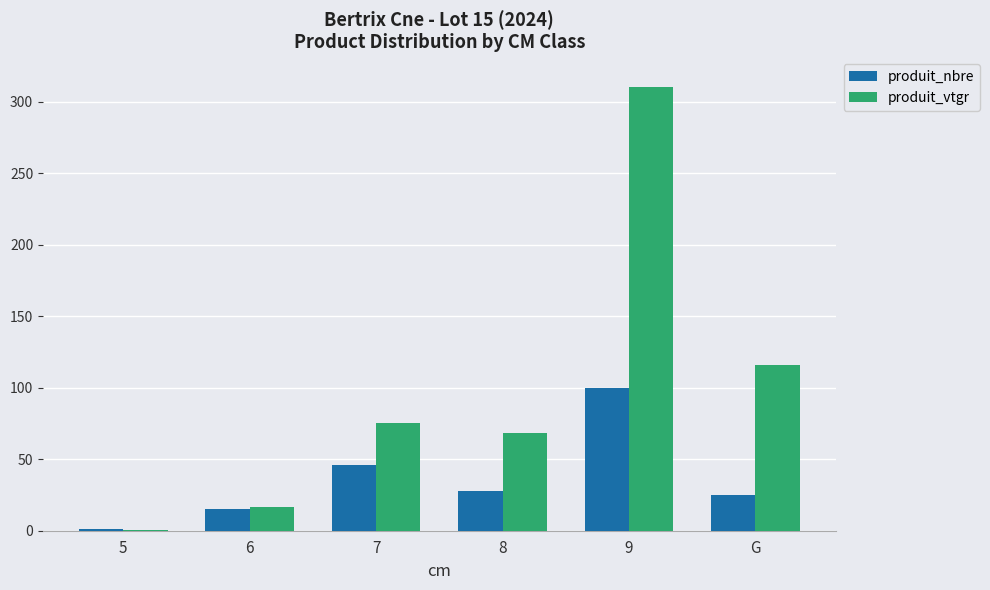

Which series has the largest total across all categories?

produit_vtgr